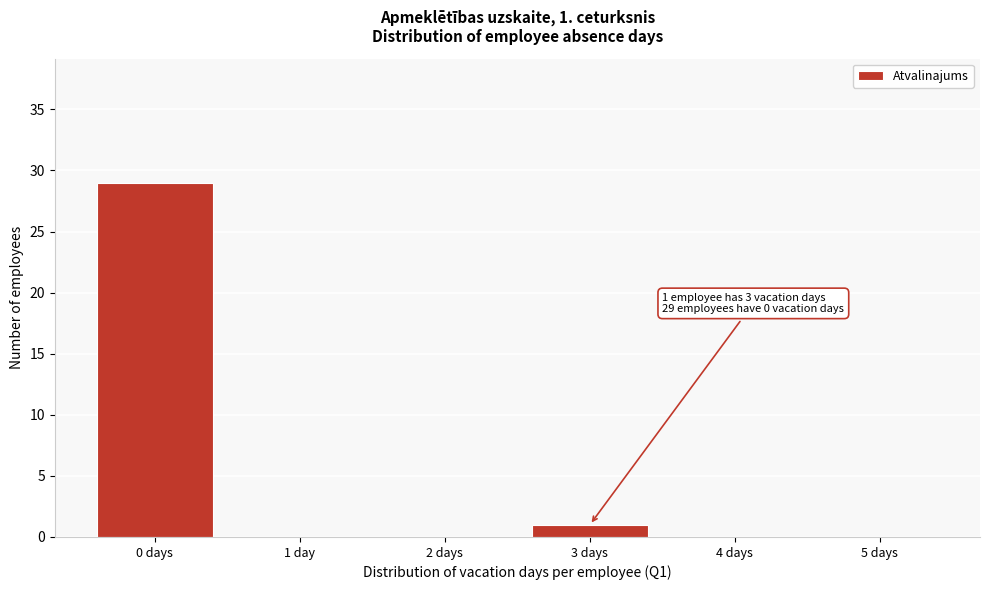

Reading left to right, transcribe all the data shown in this chart.

0 days=29	1 day=0	2 days=0	3 days=1	4 days=0	5 days=0